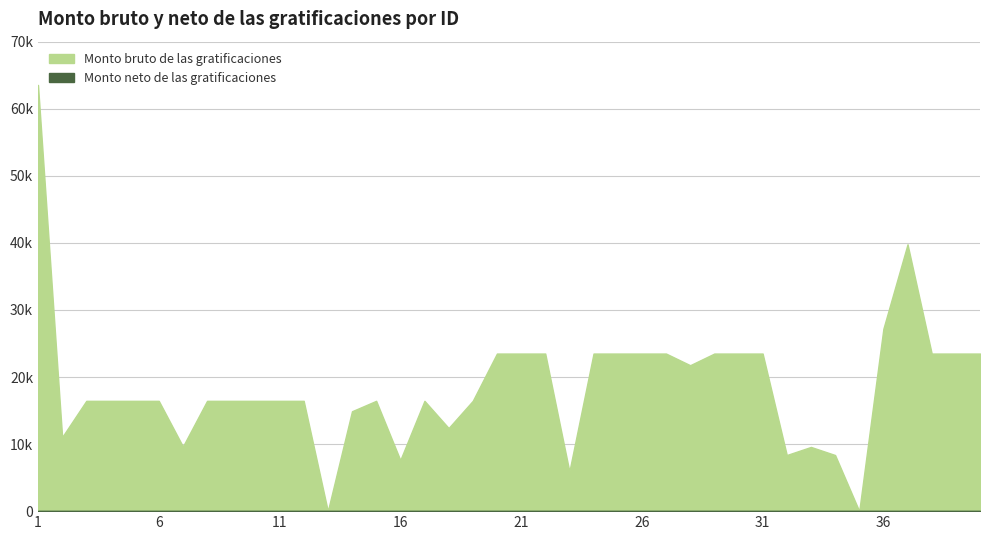

Reading left to right, what are all the values shown in this chart?

Monto bruto de las gratificaciones: 63551.3	11040.4	16448.0	16448.0	16448.0	16448.0	9643.5	16448.0	16448.0	16448.0	16448.0	16448.0	0.0	14896.2	16448.0	7615.6	16448.0	12392.3	16448.0	23498.7	23498.7	23498.7	5922.9	23498.7	23498.7	23498.7	23498.7	21760.2	23498.7	23498.7	23498.7	8366.8	9573.3	8366.8	0.0	27200.0	39791.3	23498.7	23498.7	23498.7
Monto neto de las gratificaciones: 0.0	0.0	0.0	0.0	0.0	0.0	0.0	0.0	0.0	0.0	0.0	0.0	0.0	0.0	0.0	0.0	0.0	0.0	0.0	0.0	0.0	0.0	0.0	0.0	0.0	0.0	0.0	0.0	0.0	0.0	0.0	0.0	0.0	0.0	0.0	0.0	0.0	0.0	0.0	0.0